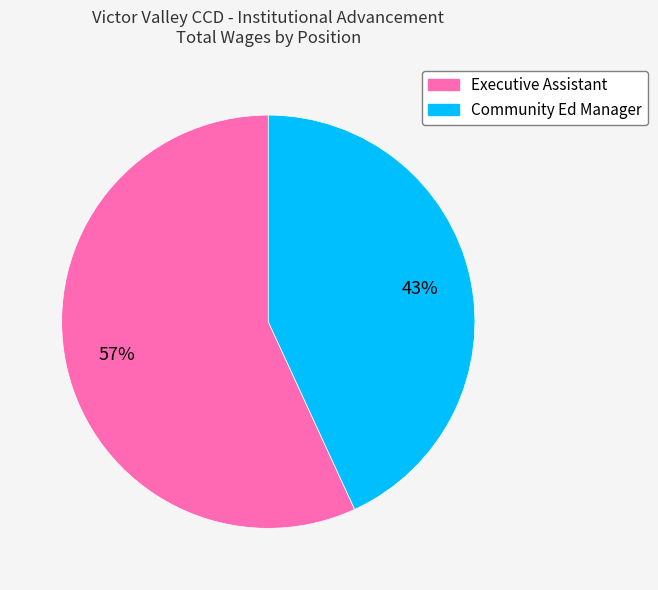

Is it true that Community Ed Manager is 43% of the pie?

True